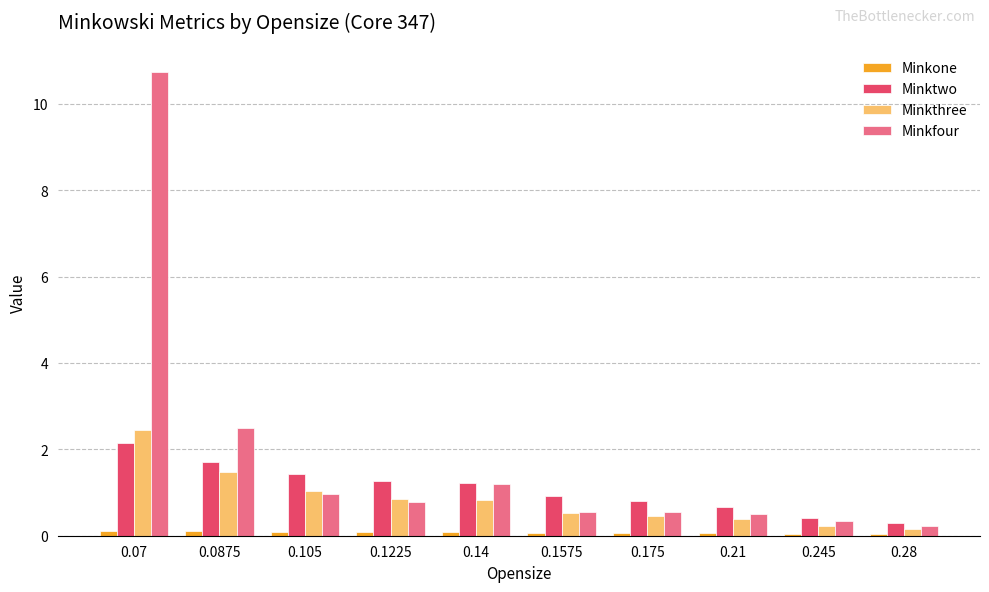

What is the label of the 2nd bar from the left?

0.0875